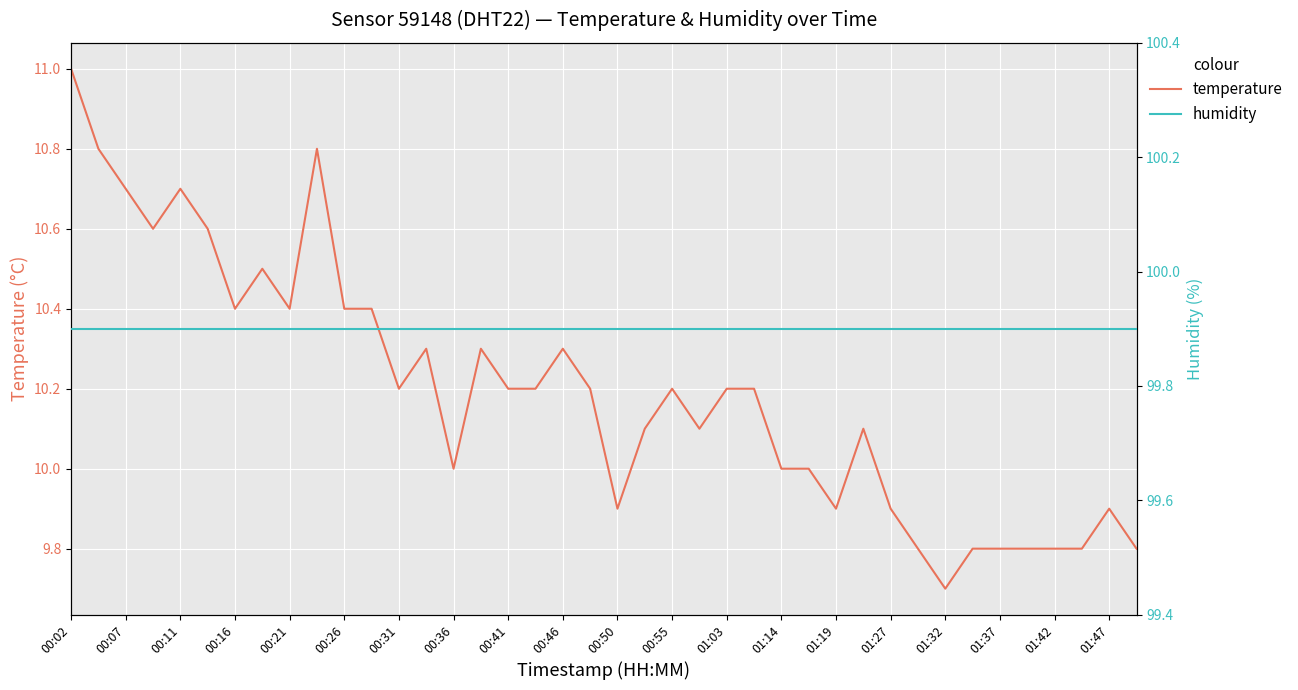

What is the sum of all humidity values?

3996.0